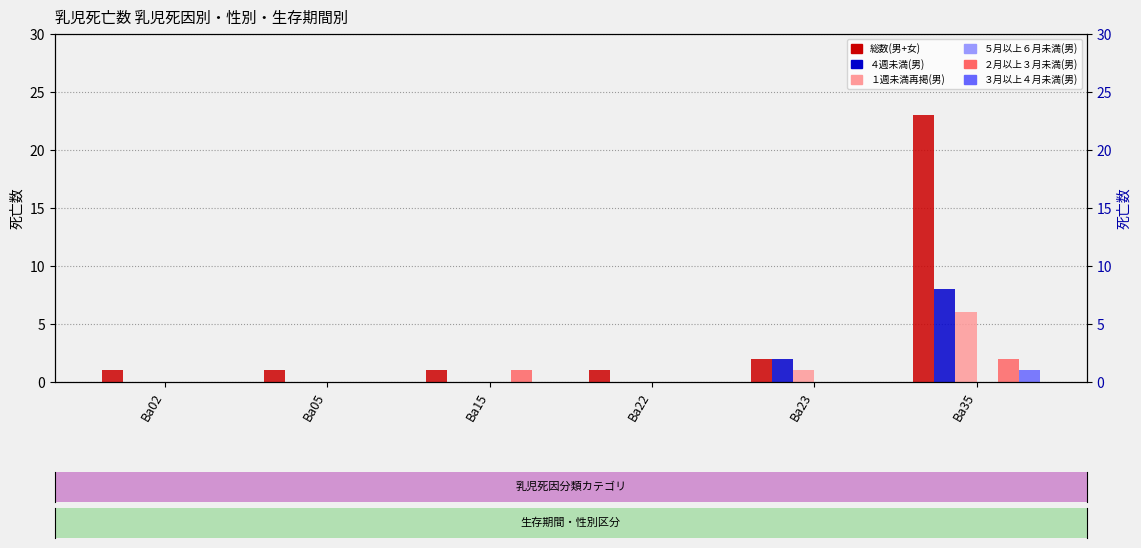

What is the difference between the maximum and second lowest values in the ３月以上４月未満(男) series?

1